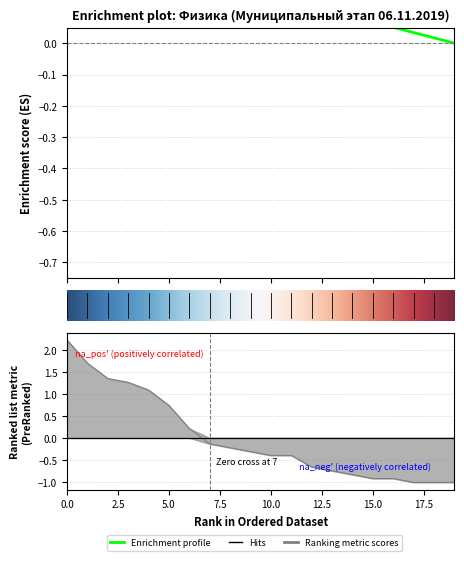

The value at 0.0 is 0.9. True or false?

False